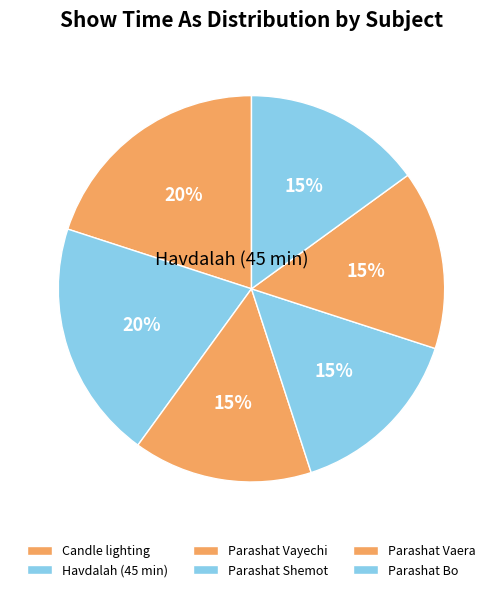

Is there any slice that represents more than half of the pie?

No